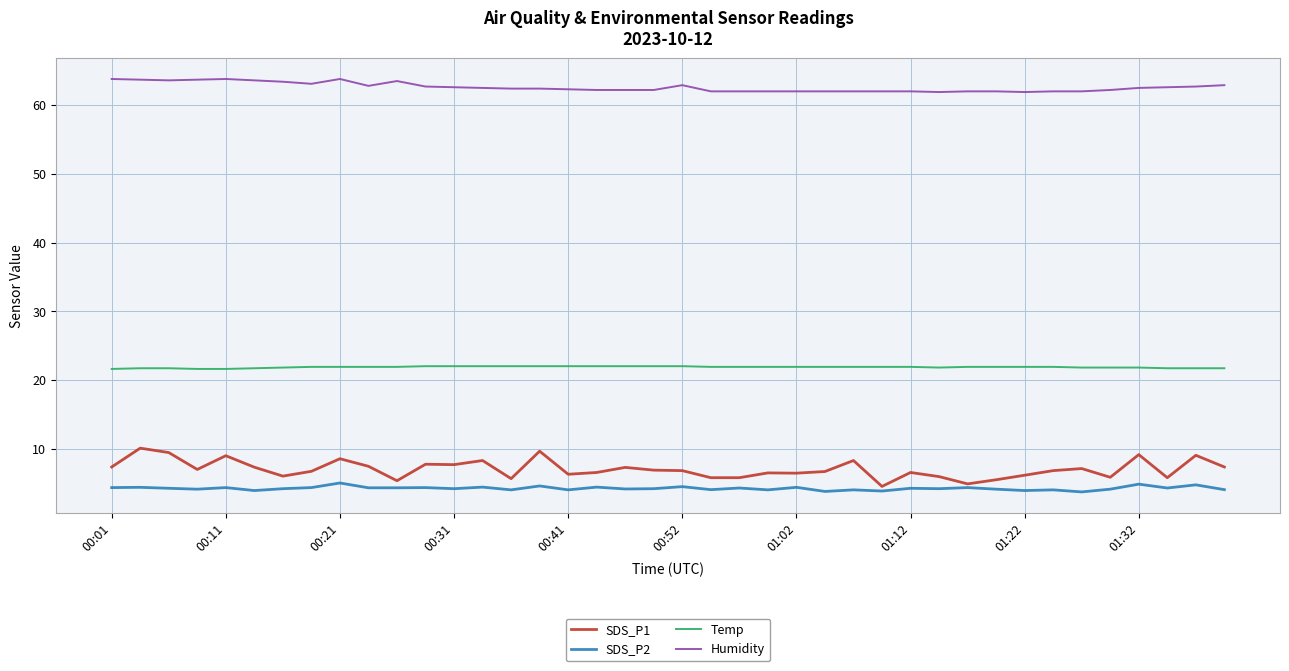

What is the highest value of the Temp series?

22.0